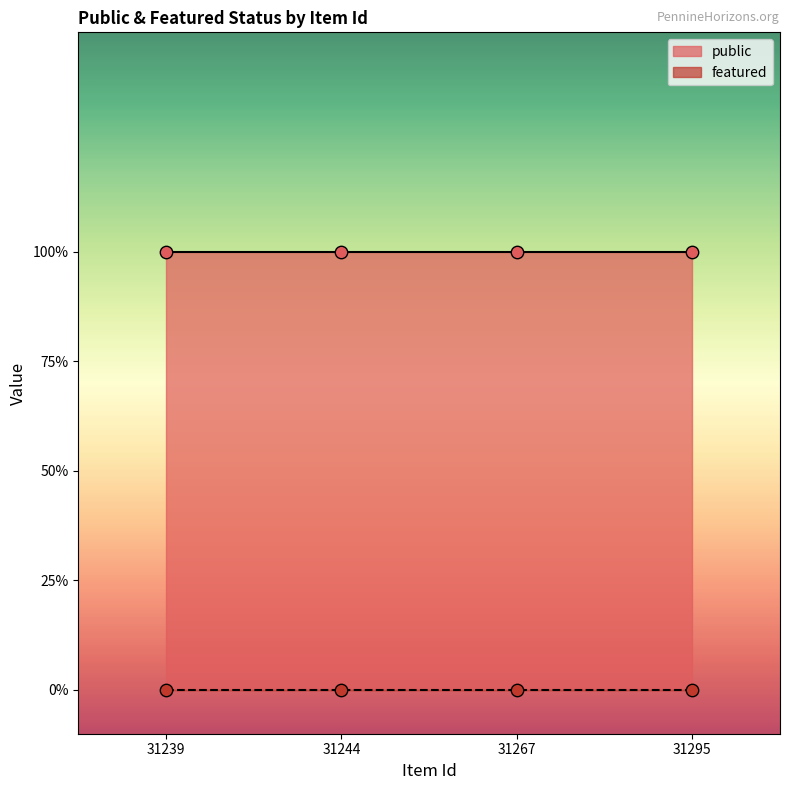

At which category is the sum across all series the highest?

31239